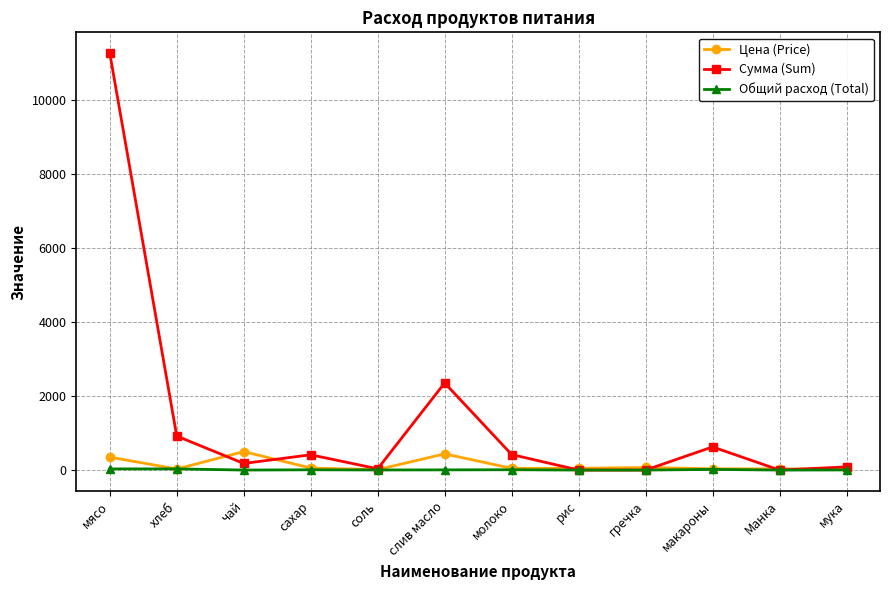

What position from the right is мука?

1